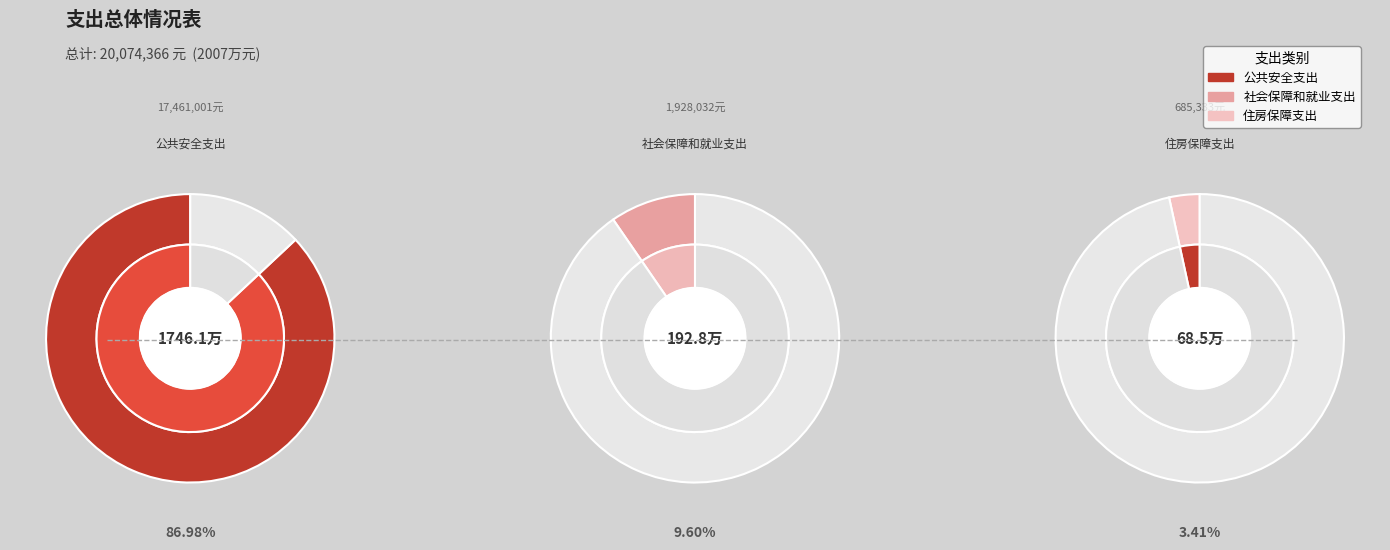

To the nearest percent, what percentage of the pie is 社会保障和就业支出?

10%